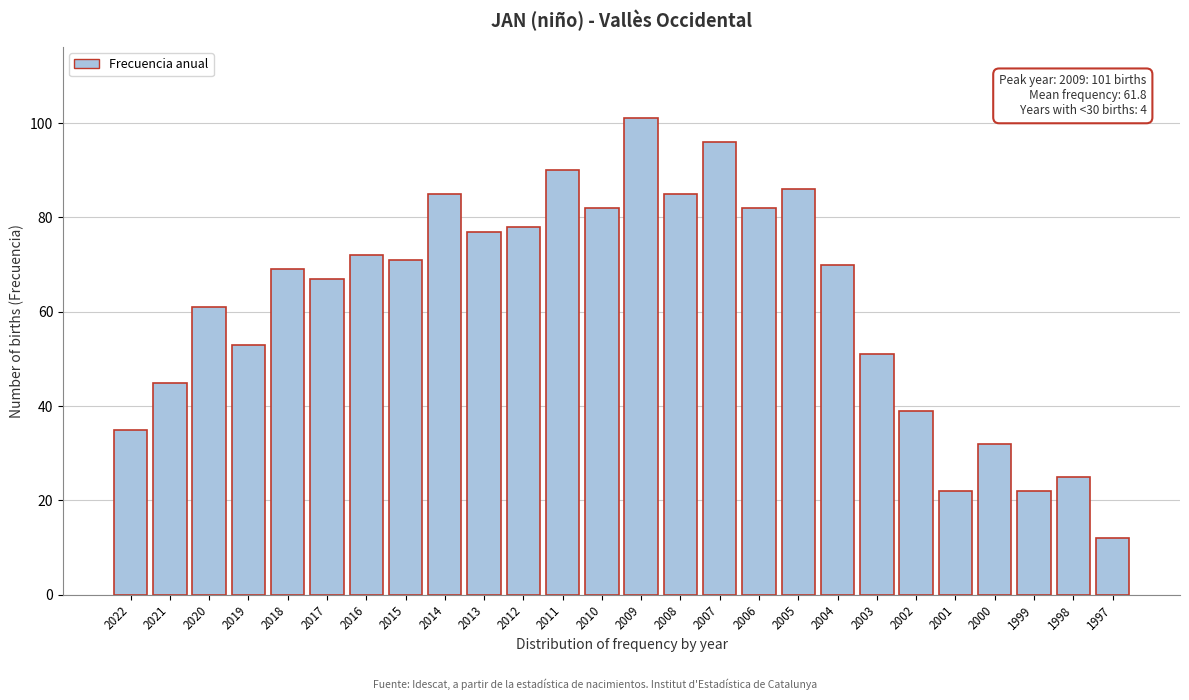

Reading left to right, list all the values displayed in this chart.

35	45	61	53	69	67	72	71	85	77	78	90	82	101	85	96	82	86	70	51	39	22	32	22	25	12